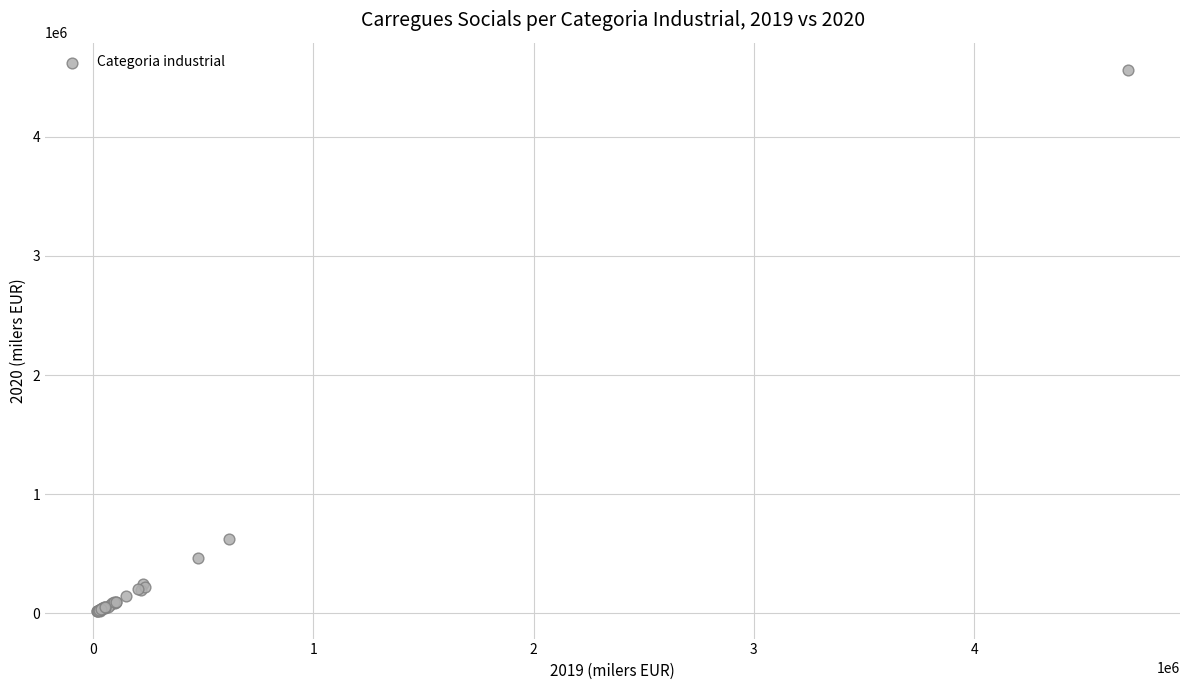

What Y value in the scatter plot is closest to 2288820?

624090